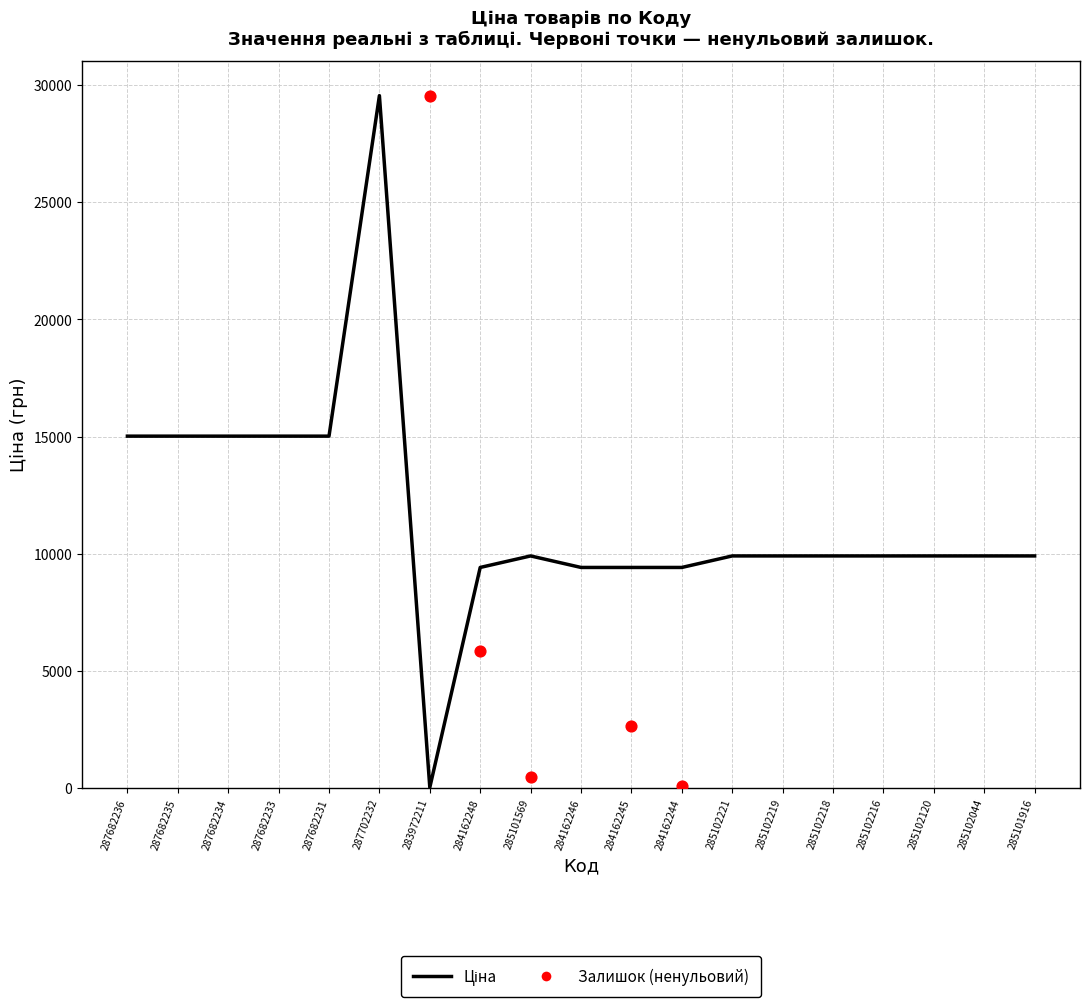

What is the ratio of the value at 287682235 to the value at 285102216?

1.5